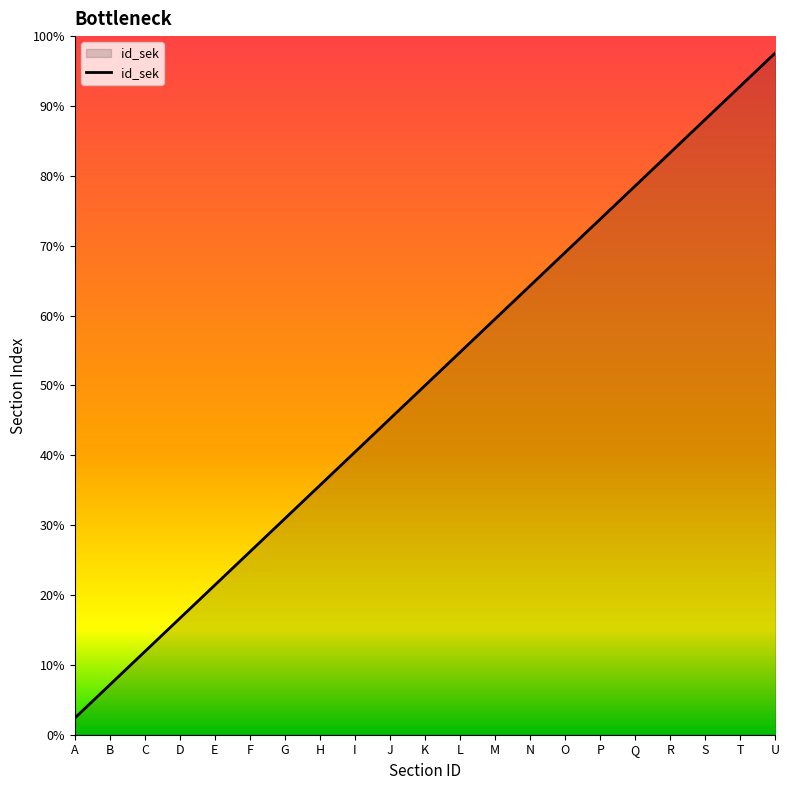

Does the chart display data point markers on the line(s)?

No